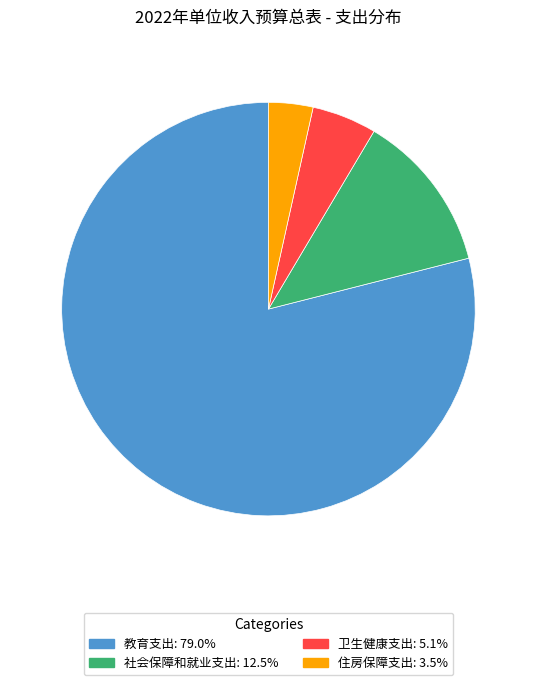

Which slice is the largest?

教育支出